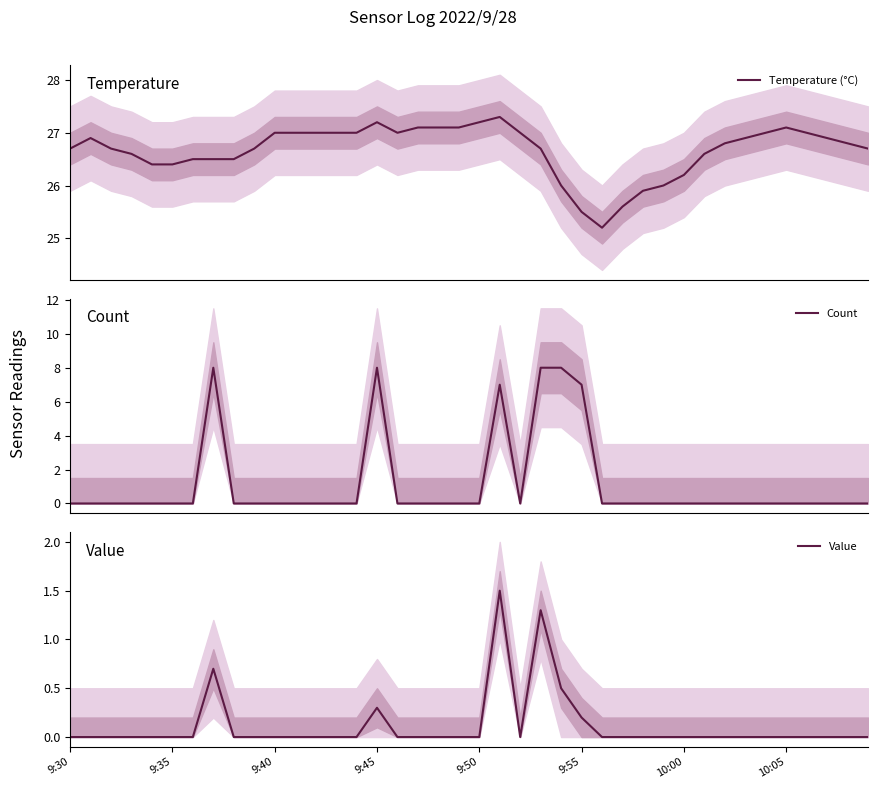

Which series changed the most between 9 and 31?

Temperature (°C)